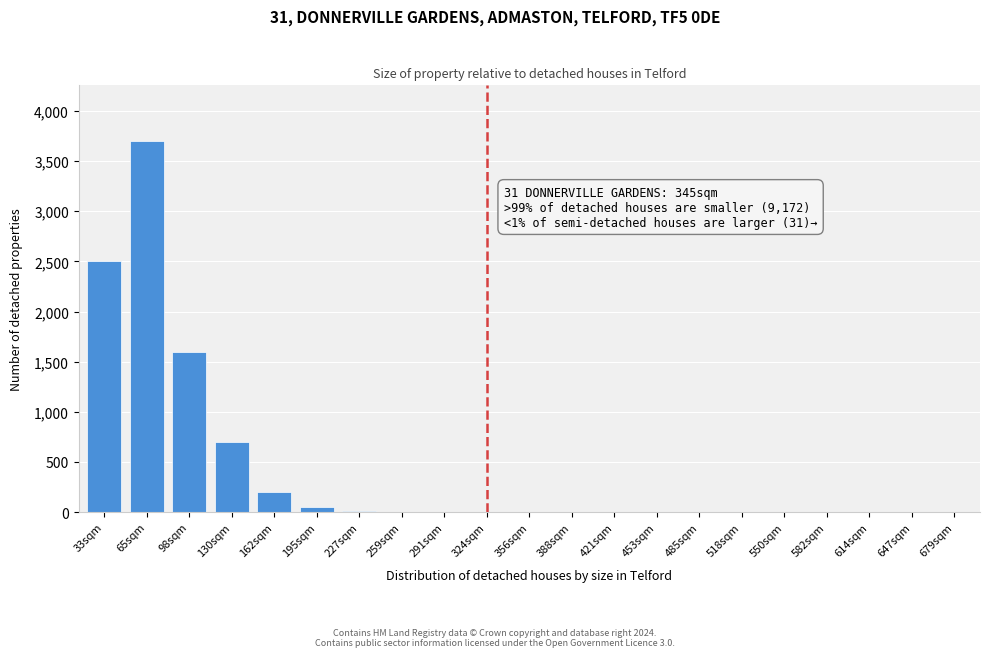

Where is the data nearest to the value 1850?

98sqm